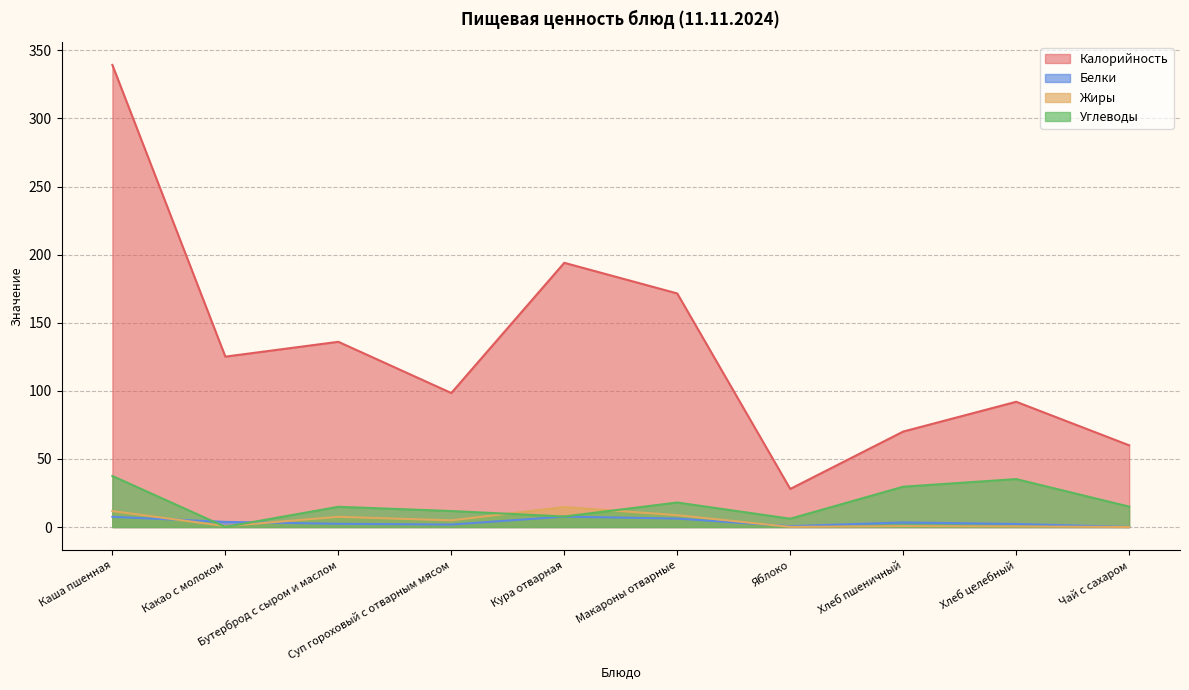

What is the label of the 2nd point from the left?

Какао с молоком